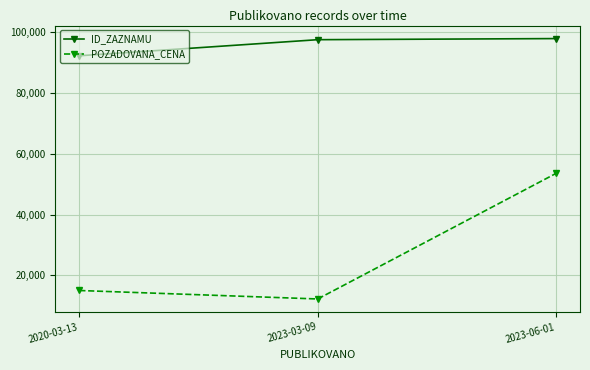

At which label is POZADOVANA_CENA closest to 32915?

2020-03-13